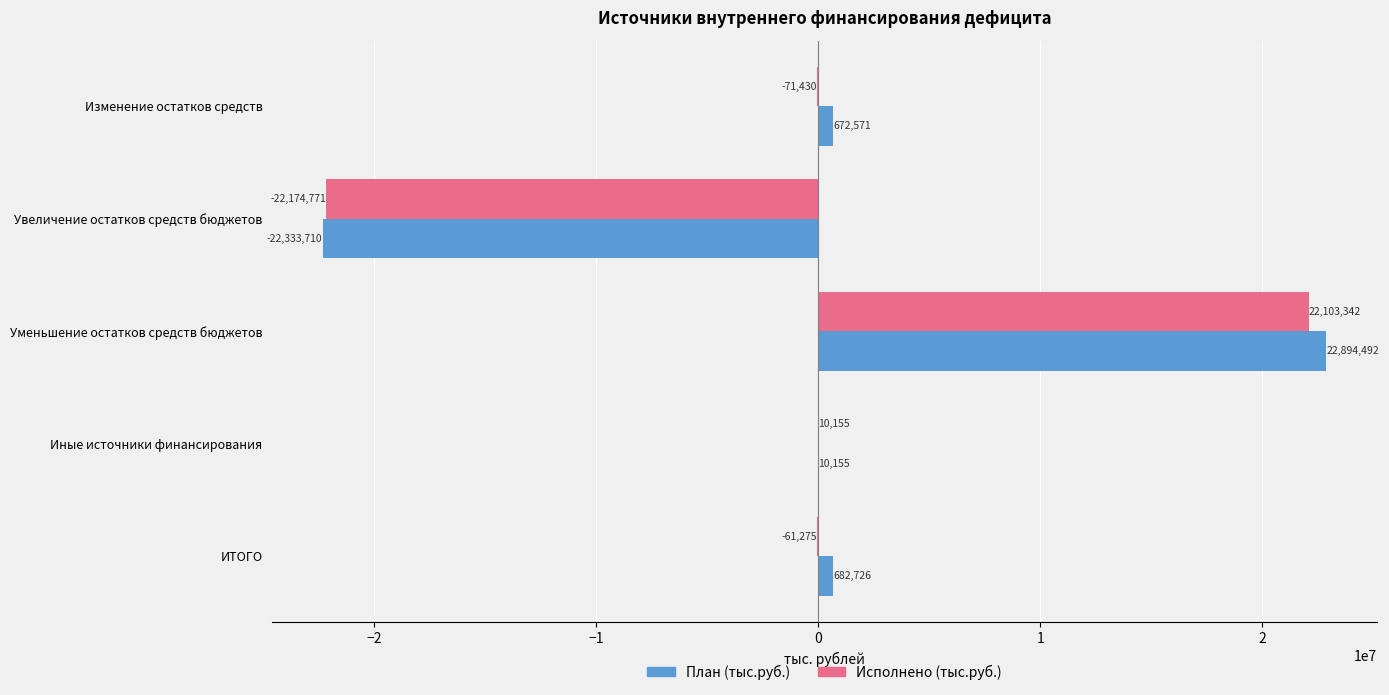

Which series has the largest total across all categories?

План (тыс.руб.)